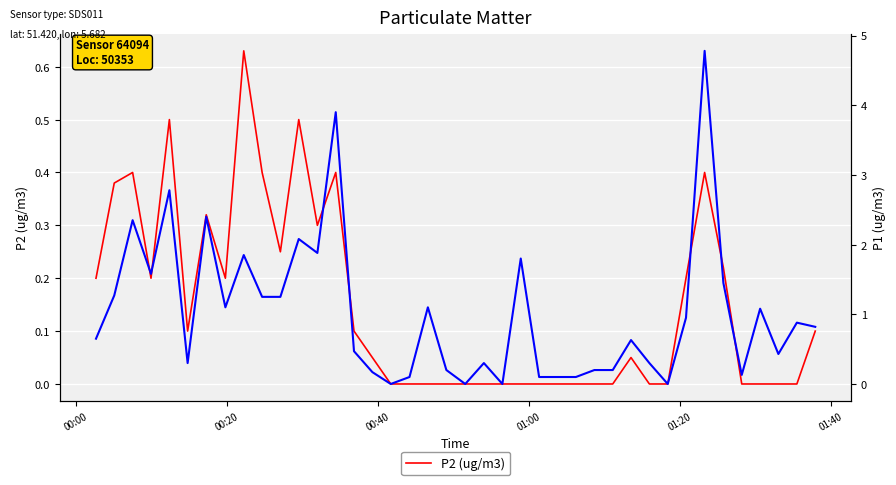

What is the highest value of the P1 (ug/m3) series?

4.8